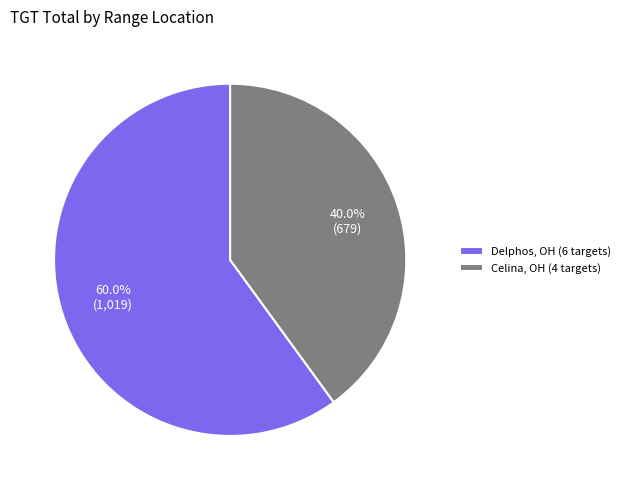

Does Celina, OH (4 targets) account for over 50% of the chart?

No